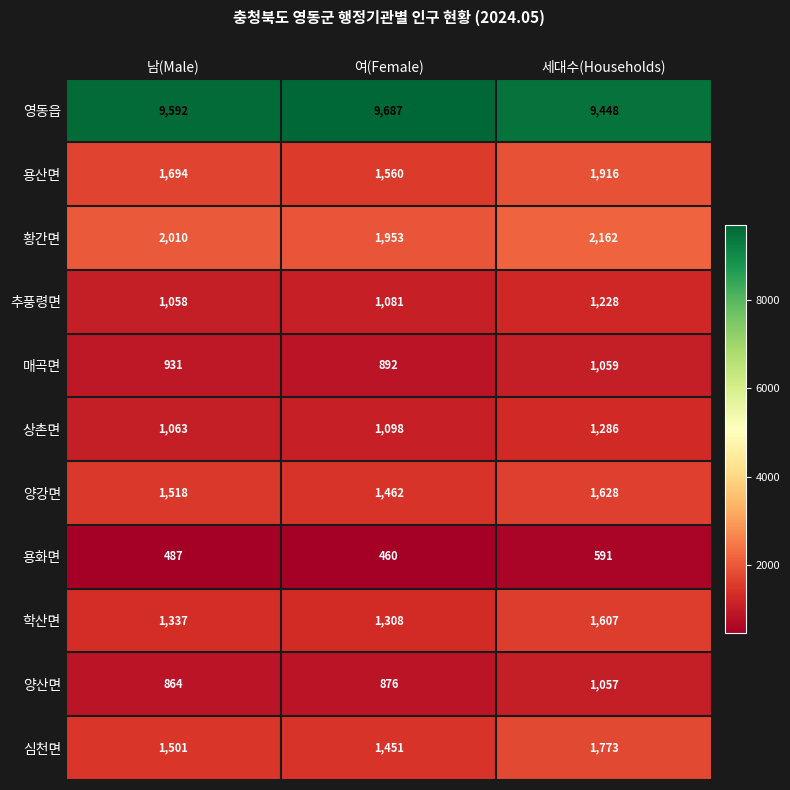

What is the sum of the 황간면 values at 남(Male) and 여(Female)?

3963